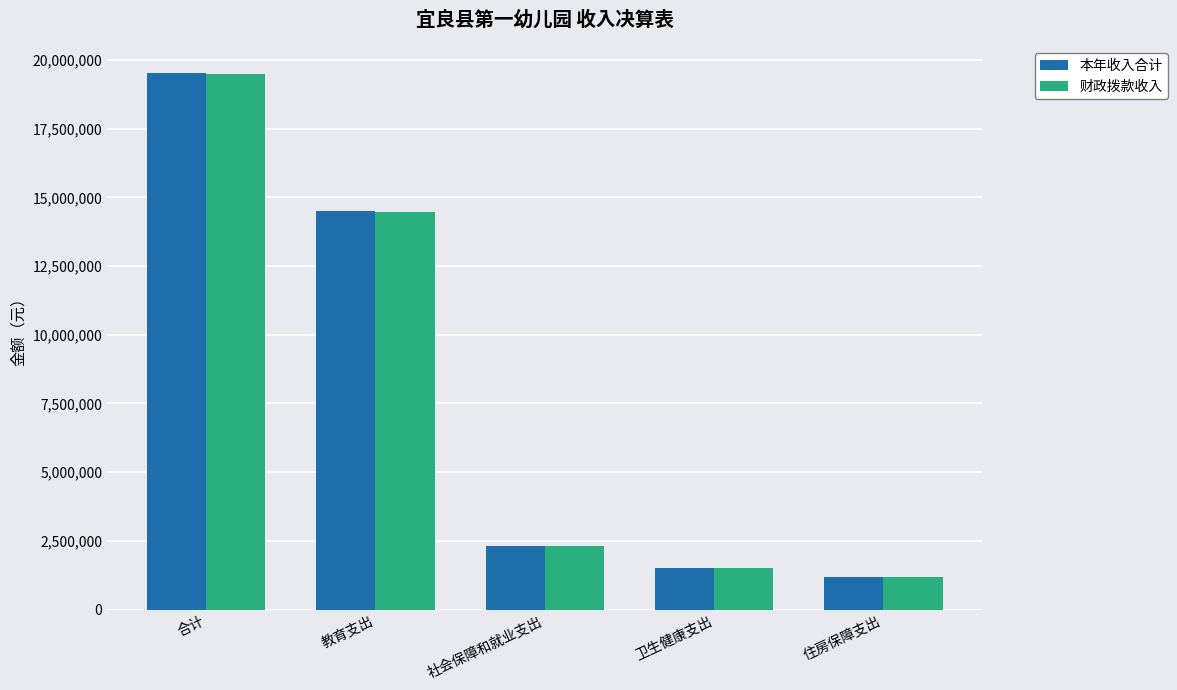

Which series changed the most between 合计 and 社会保障和就业支出?

本年收入合计